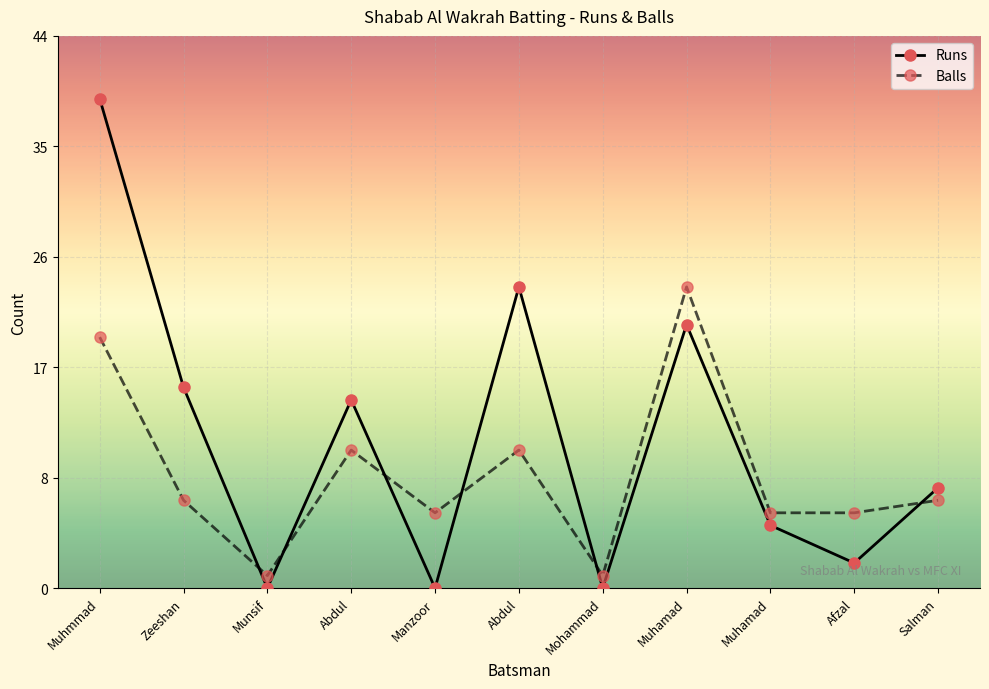

Is this an area chart (filled region under the line)?

No